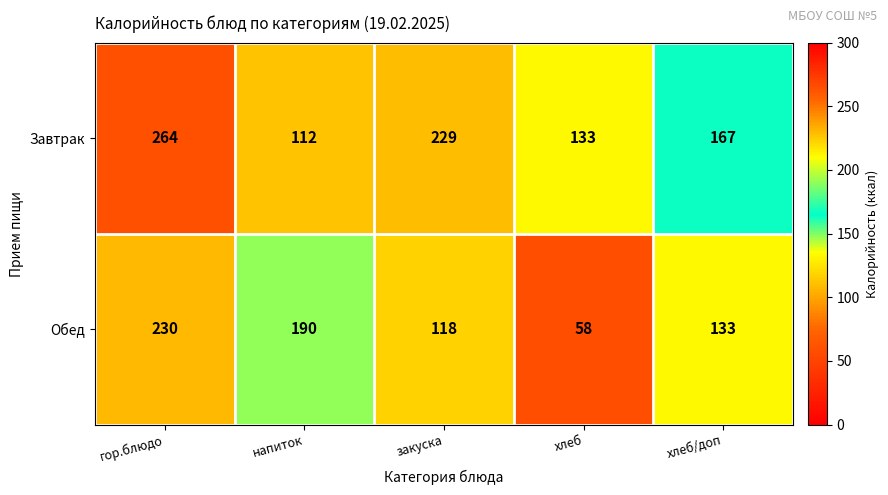

Rank the series by their maximum value, from lowest to highest.

Обед, Завтрак